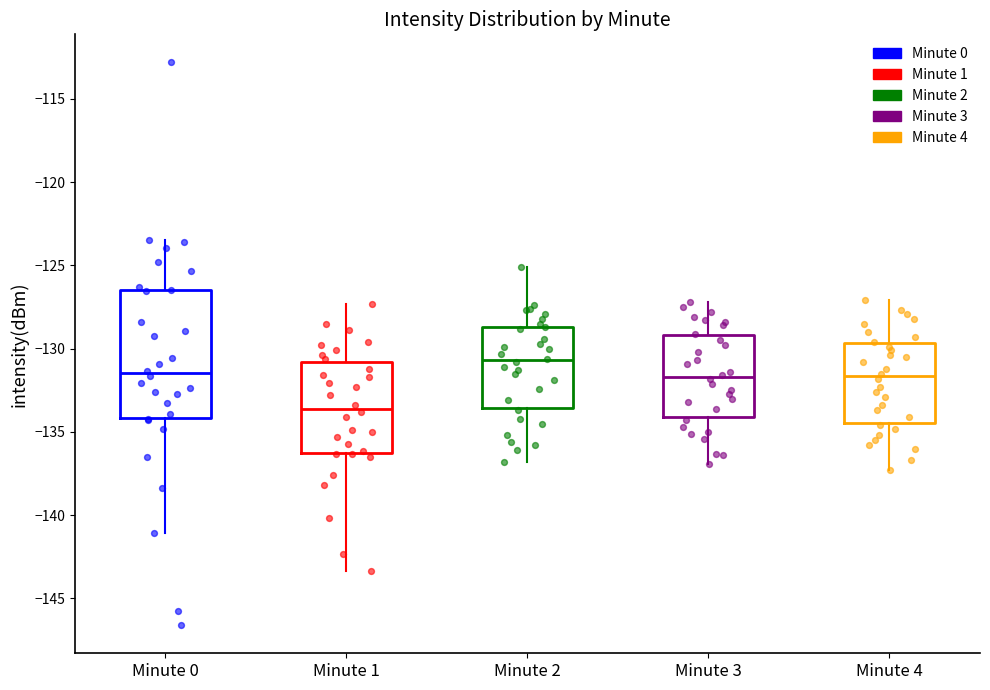

Where does the median line of the box for Minute 3 sit on the y-axis? The values are not printed on the chart, so give them approximately, as read against the axis.

-131.5